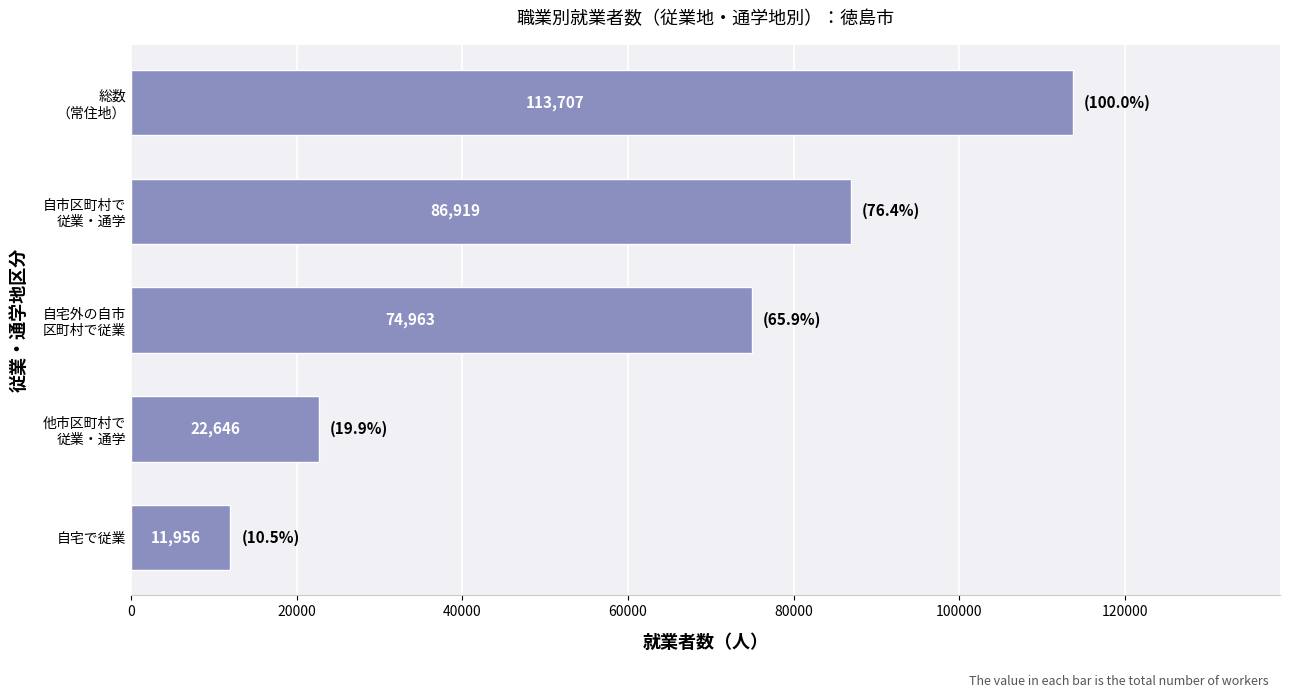

At which category does the chart reach its peak across all series?

総数
（常住地）